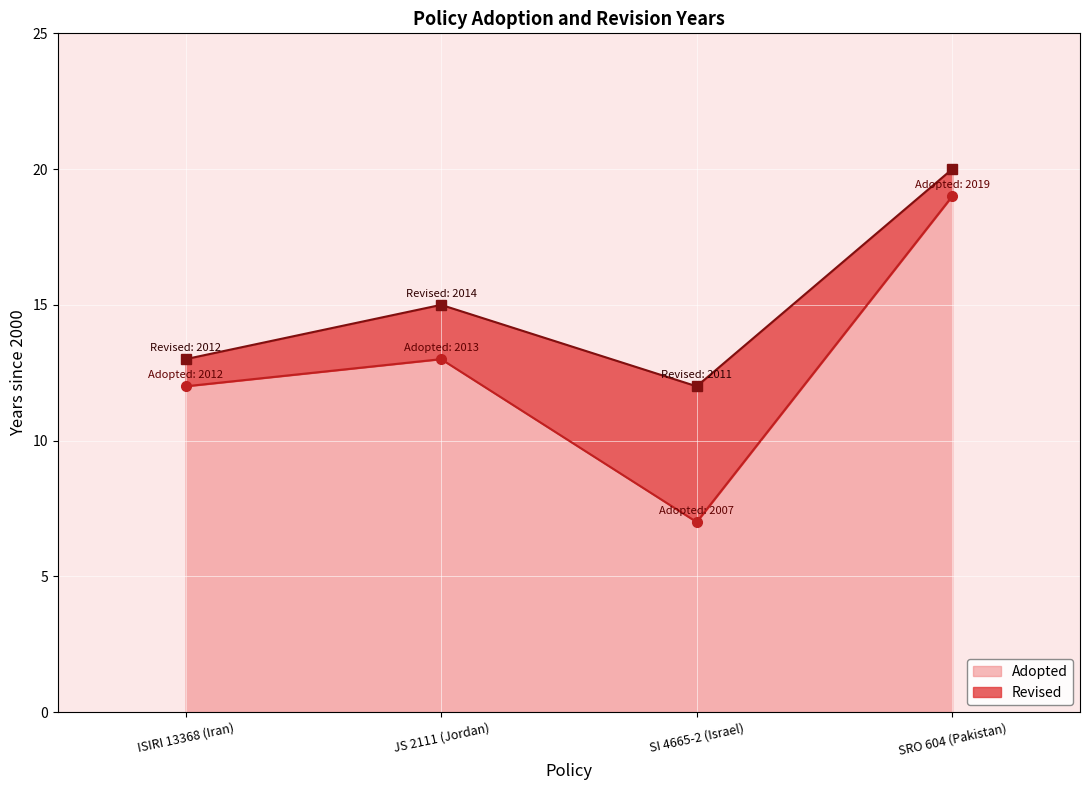

True or false: there are more than 1 points higher than both neighbors.

False